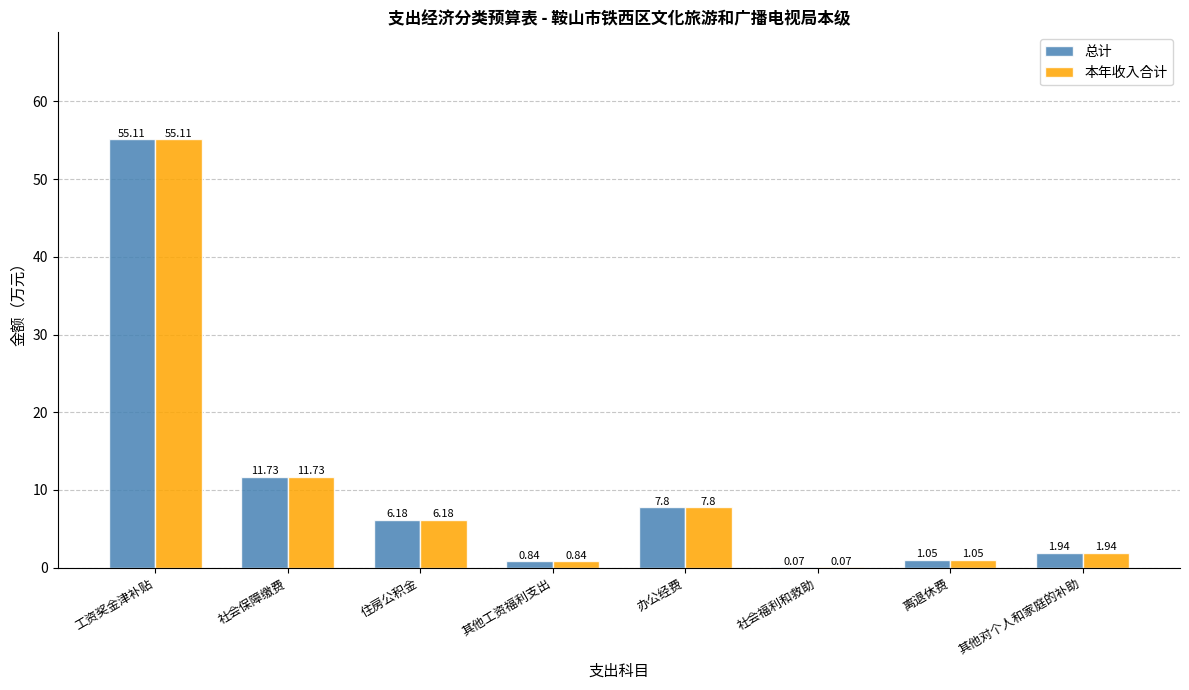

Where is 总计 nearest to the value 27?

社会保障缴费